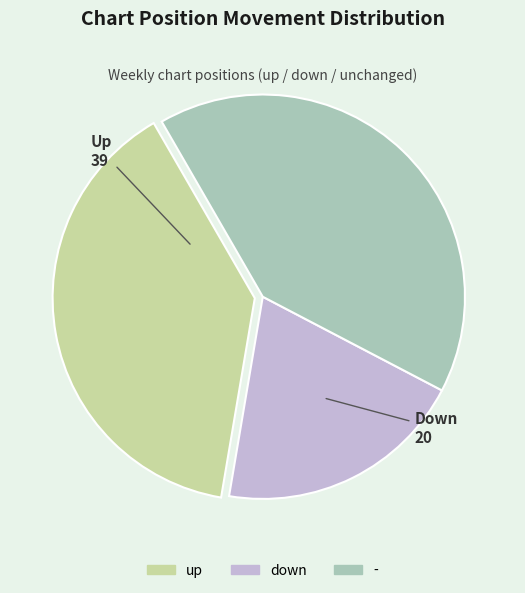

Approximately how many times larger is the value at up compared to down?

1.9